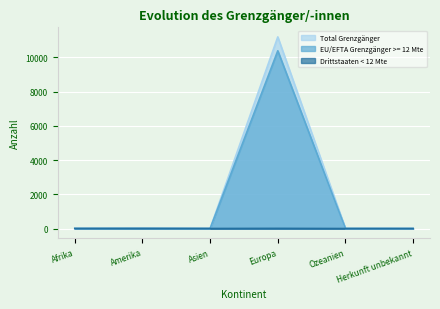

Does the chart display data point markers on the line(s)?

No